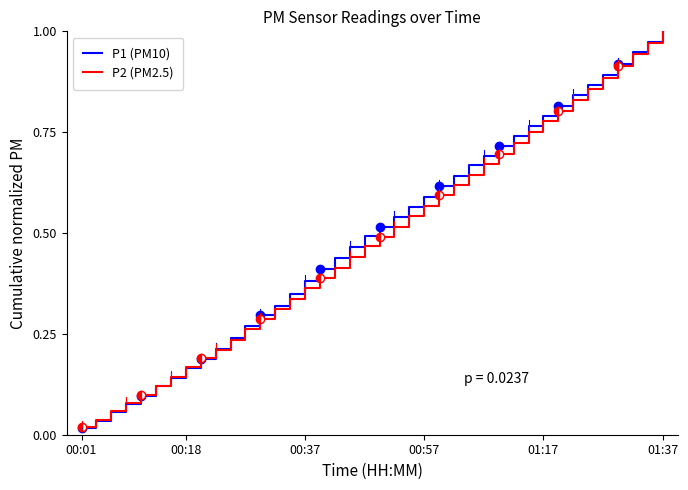

Rank the series at 29 from lowest to highest value.

P2 (PM2.5), P1 (PM10)